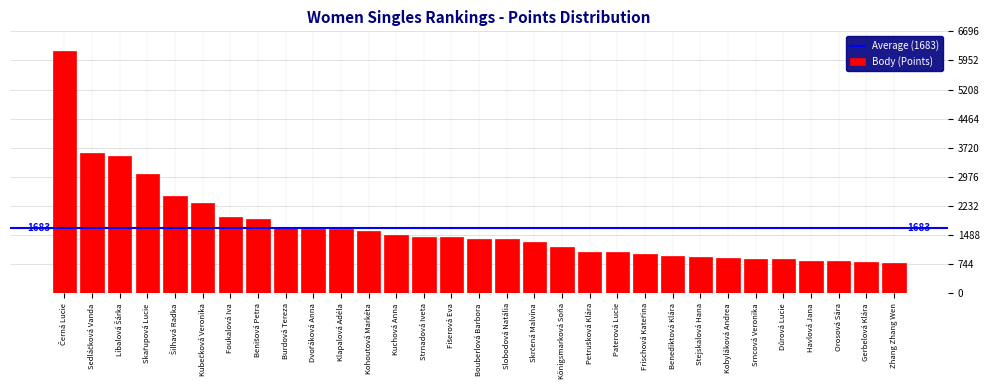

What is the value of the 3rd bar from the left?

3500